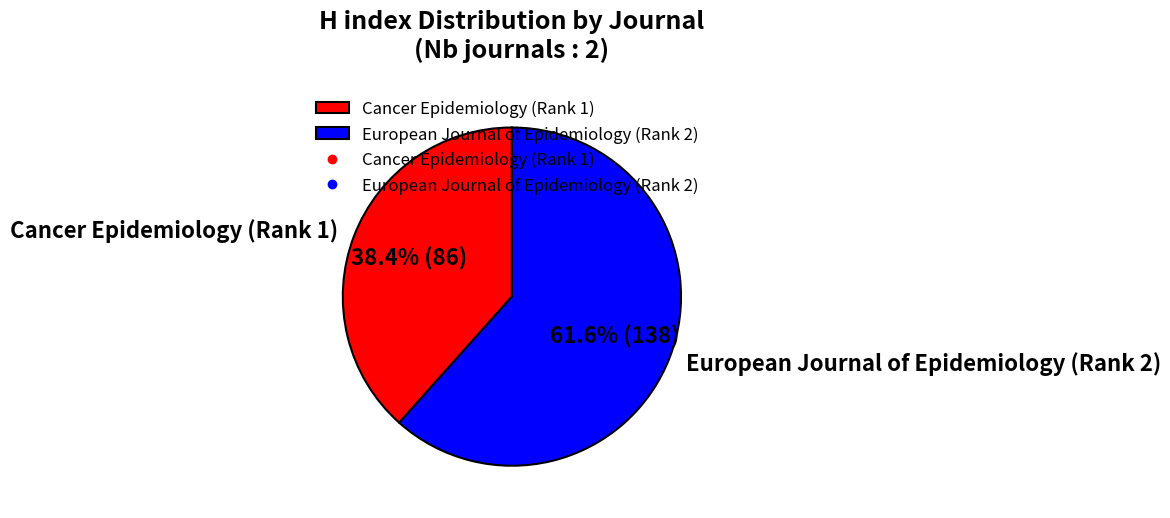

What percentage do European Journal of Epidemiology (Rank 2) and Cancer Epidemiology (Rank 1) together represent?

100.0%